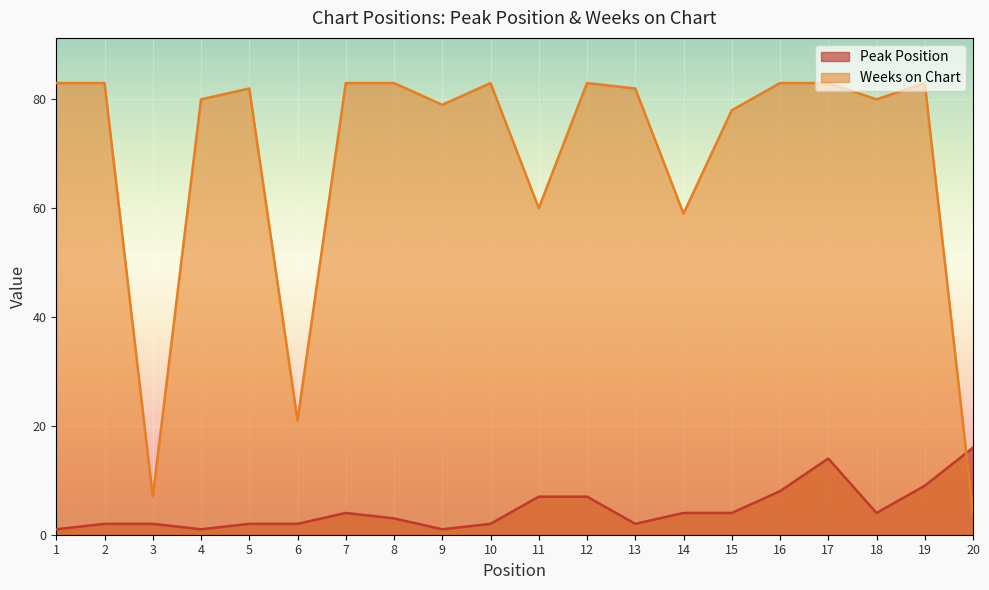

What is the approximate value of Weeks on Chart at 2, to the nearest 10?

80